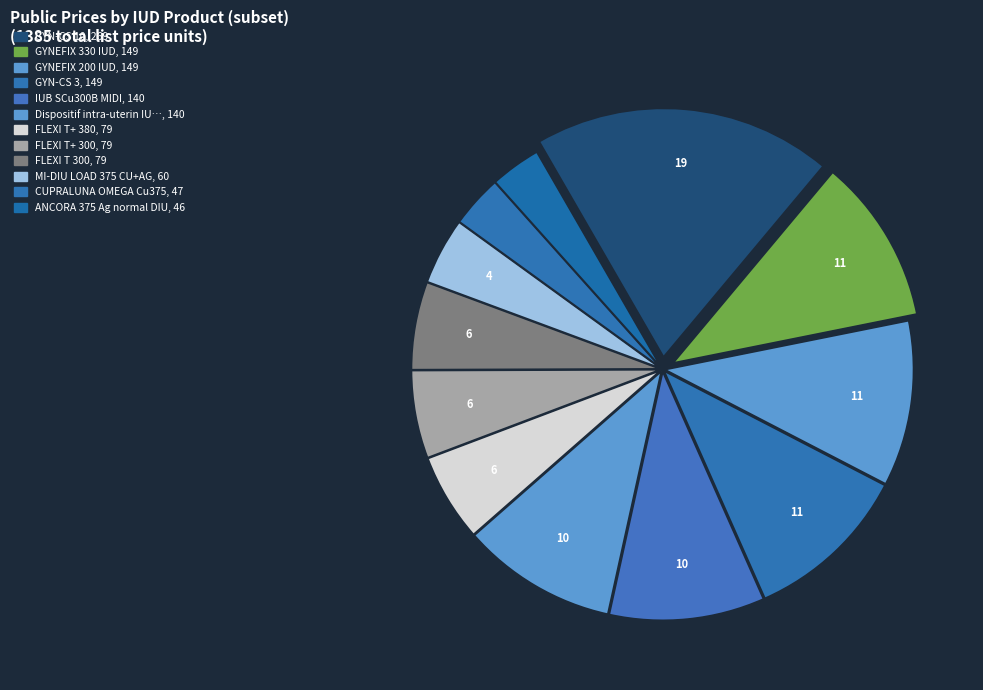

To the nearest percent, what is the difference between the largest and smallest slice percentages?

16%